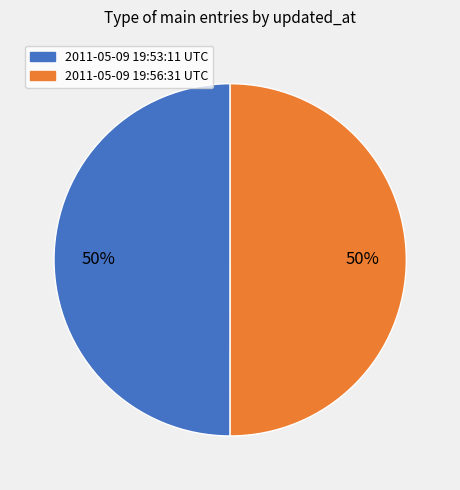

How many slices are in this pie chart?

2